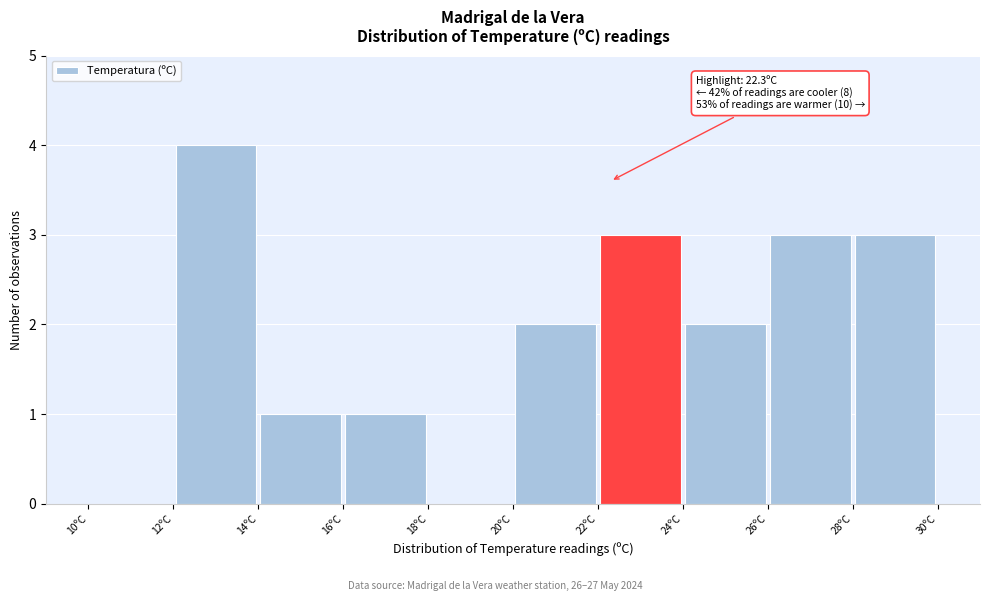

Which range on the x-axis has the tallest bar?

12 to 14